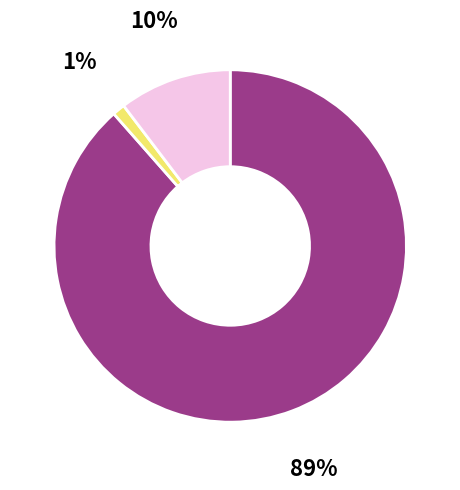

How many segments does this pie chart have?

3